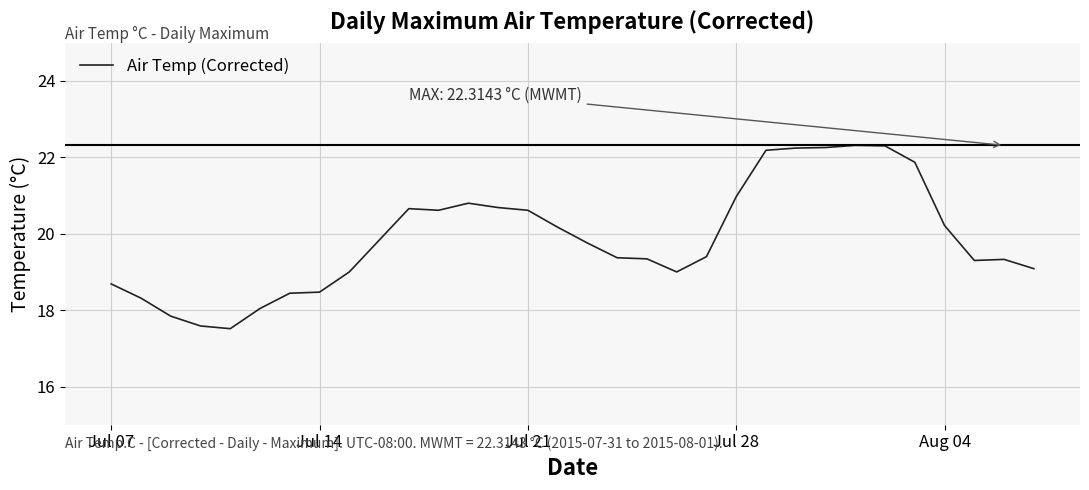

What is the maximum value shown in the chart?

22.3